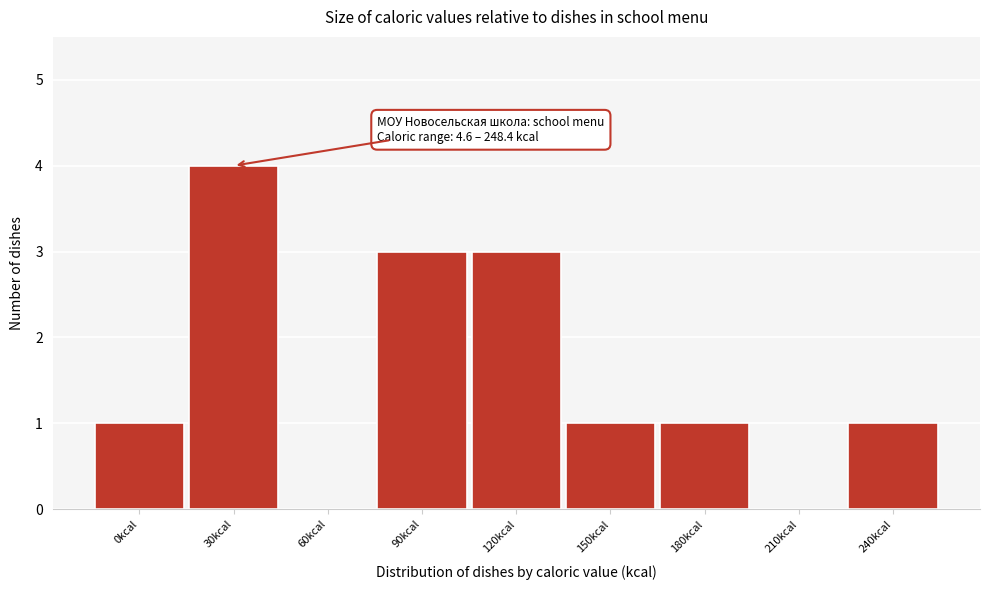

Reading right to left, extract all data points from this chart.

240kcal=1	210kcal=0	180kcal=1	150kcal=1	120kcal=3	90kcal=3	60kcal=0	30kcal=4	0kcal=1